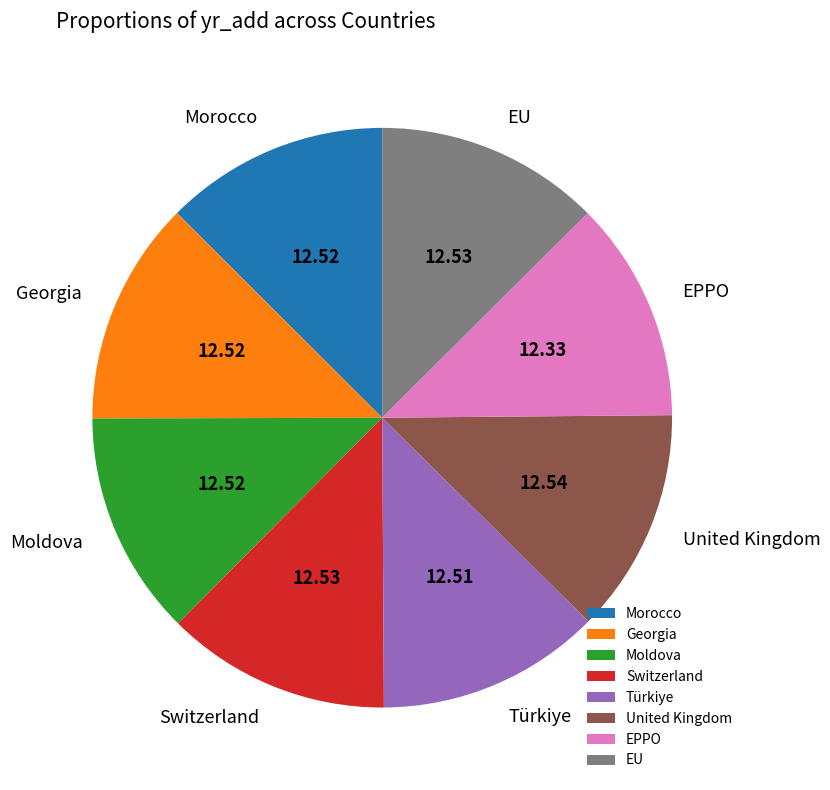

Is the sum of EPPO and Georgia greater than half?

No